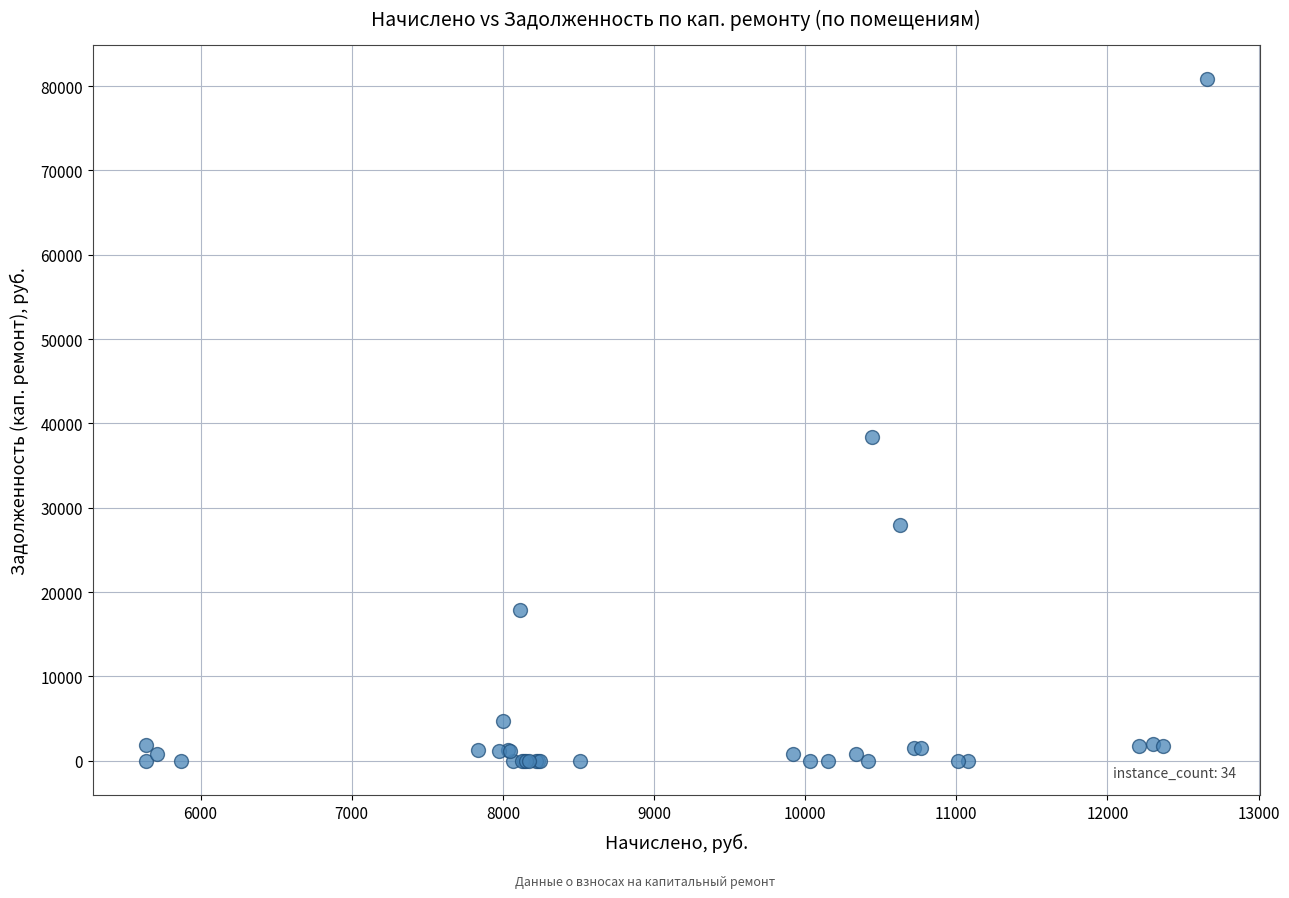

What Y value in the scatter plot is closest to 40441?

38358.8